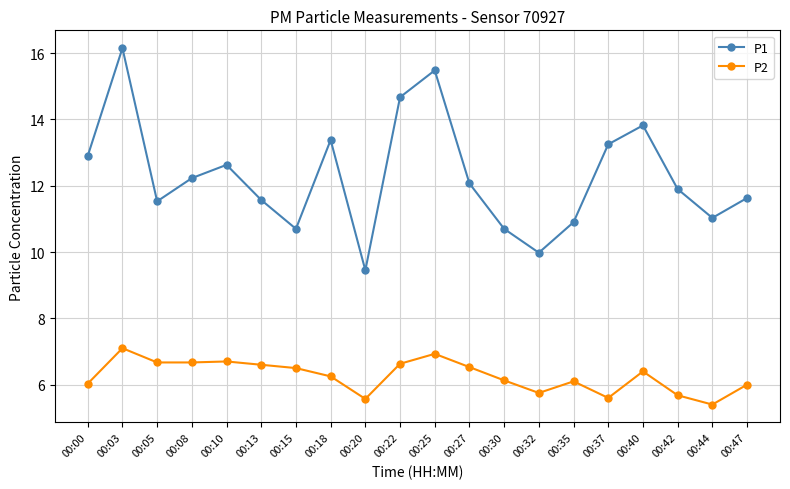

What is the difference between the maximum and second lowest values in the P2 series?

1.5